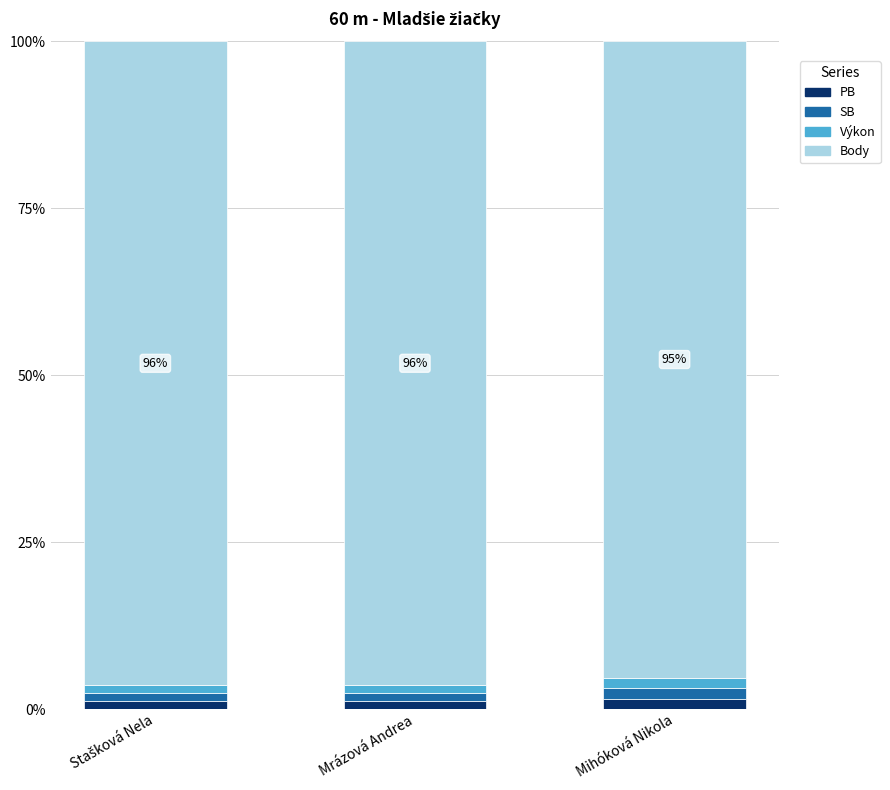

Does the chart contain any negative values?

No